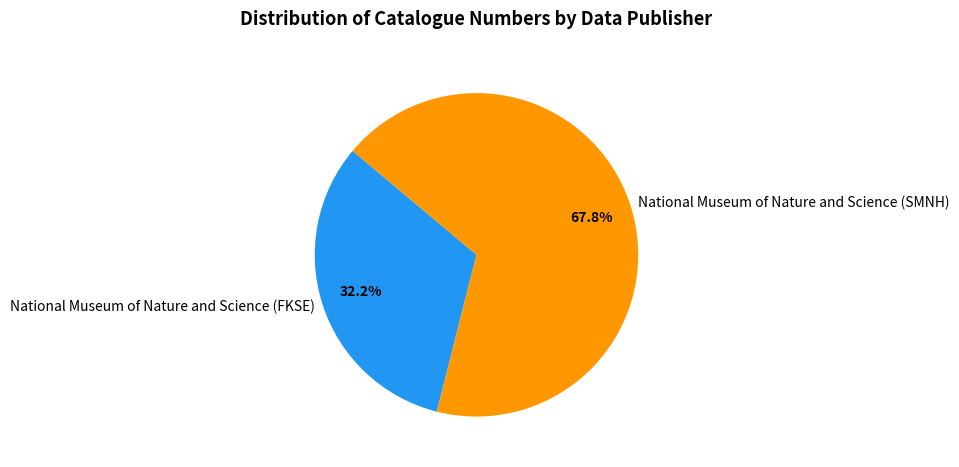

Which category has the biggest portion of the pie?

National Museum of Nature and Science (SMNH)